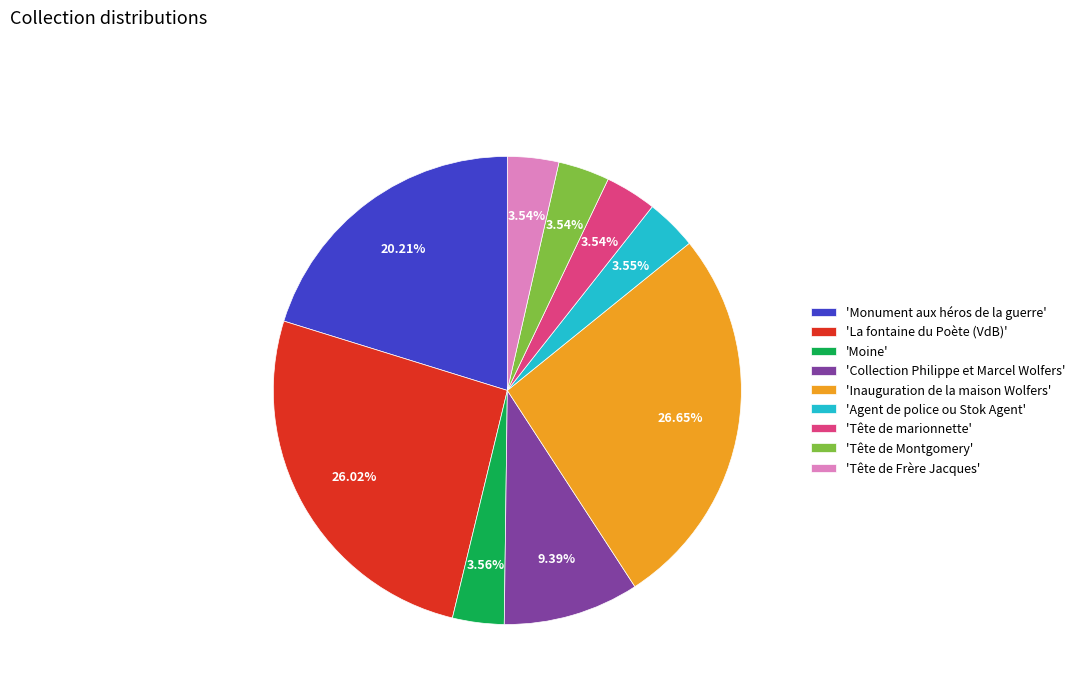

Which slice is the largest?

'Inauguration de la maison Wolfers'